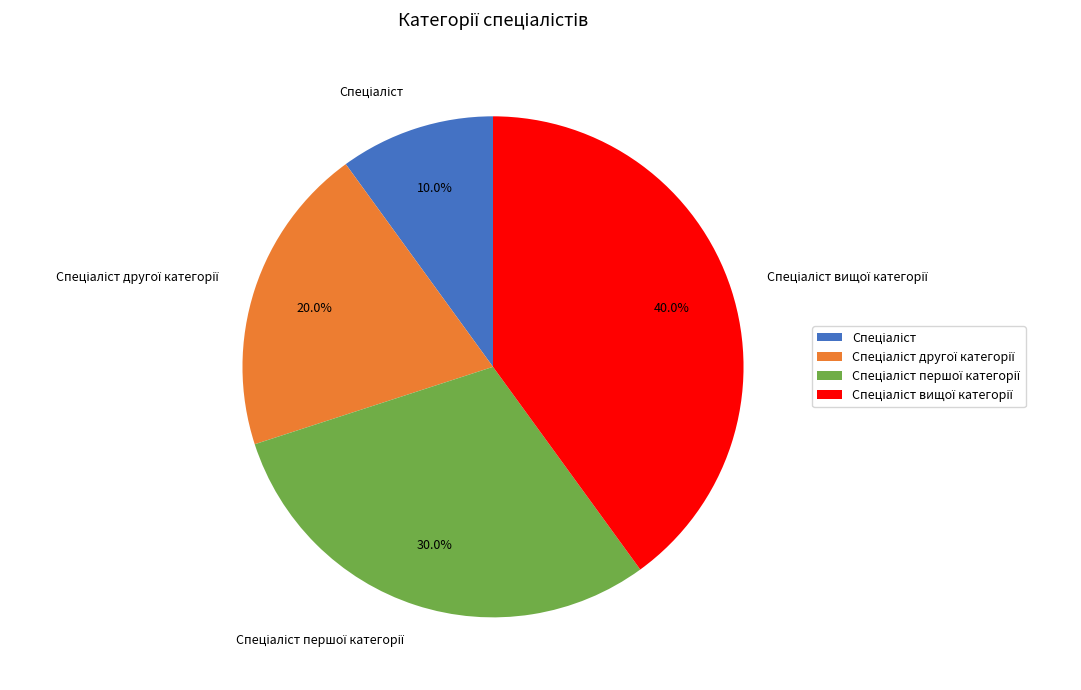

Does any single category account for the majority?

No